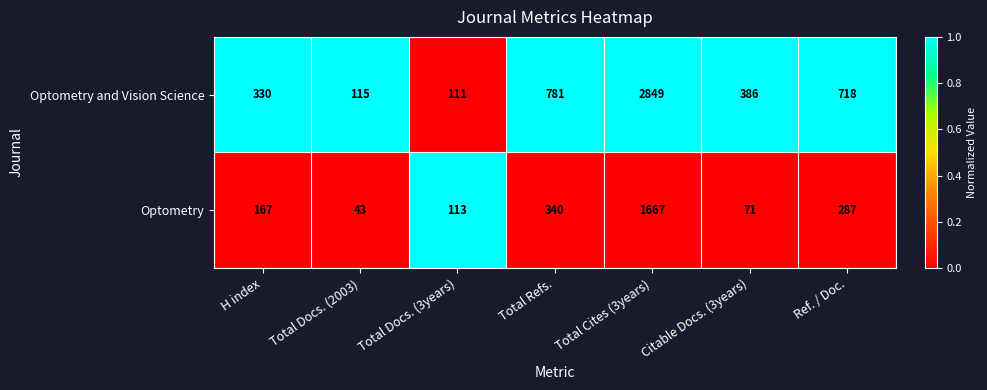

The Optometry series shows 472 at Total Cites (3years). True or false?

False